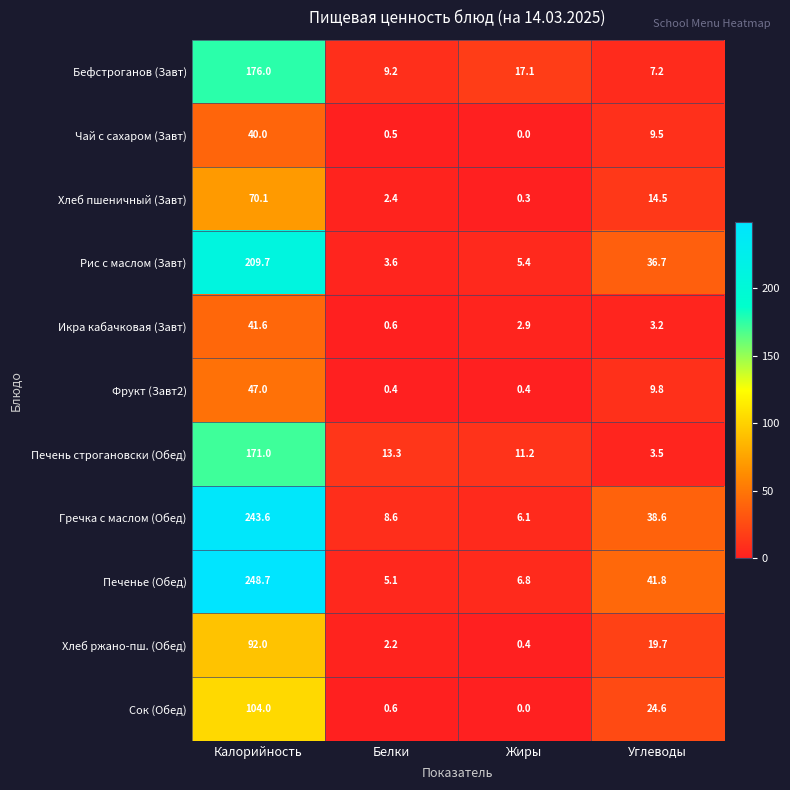

What is the total value across all series at Белки?

46.5